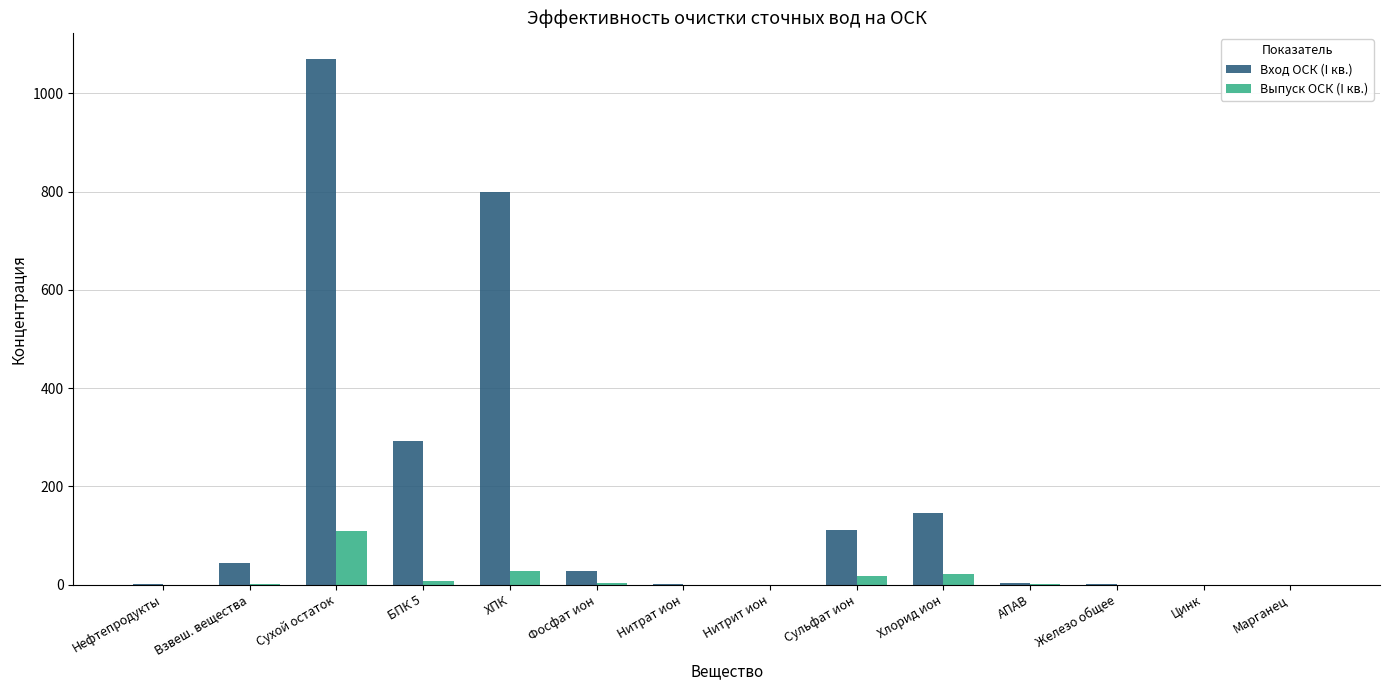

Which series changed the most between БПК 5 and ХПК?

Вход ОСК (I кв.)